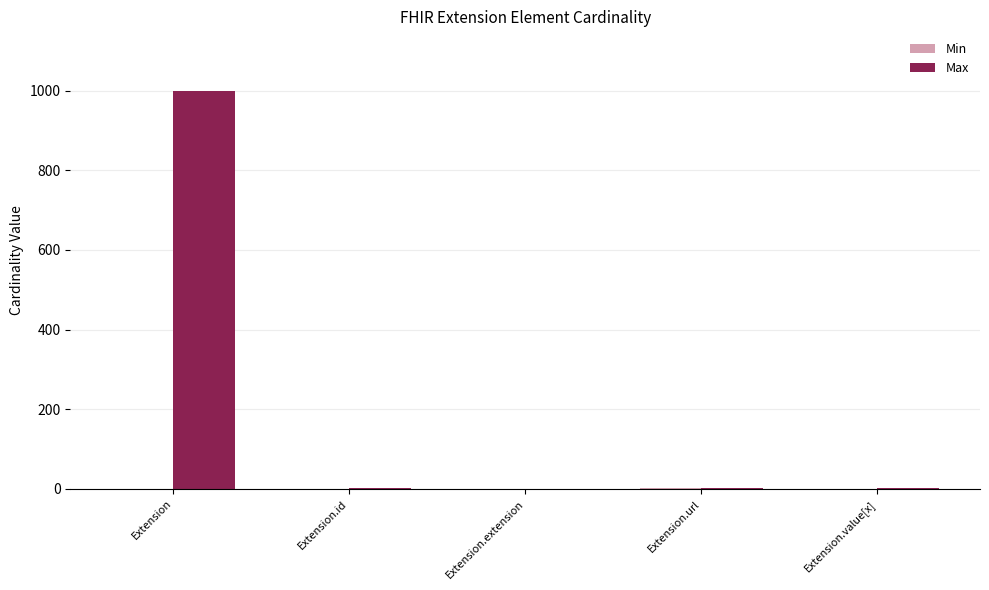

Where does the Max series first go above 1?

Extension